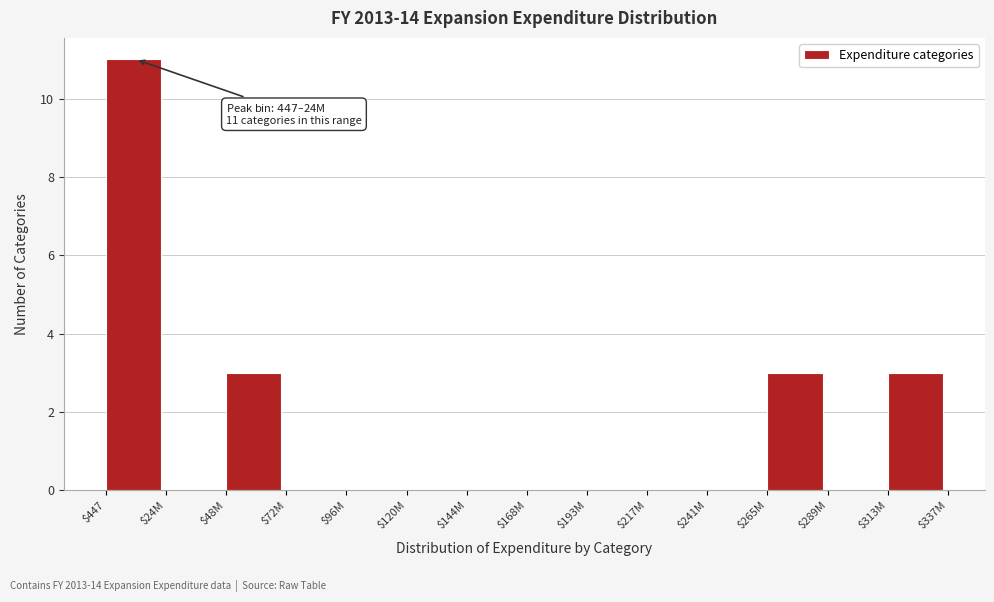

Which label corresponds to the largest value in the chart?

$447